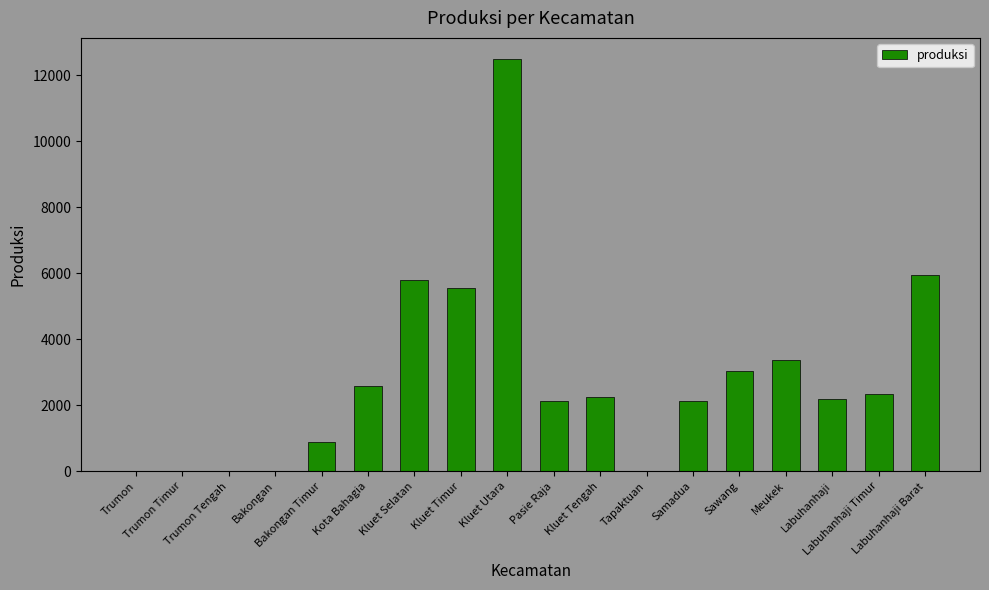

What is the greatest value displayed?

12506.4